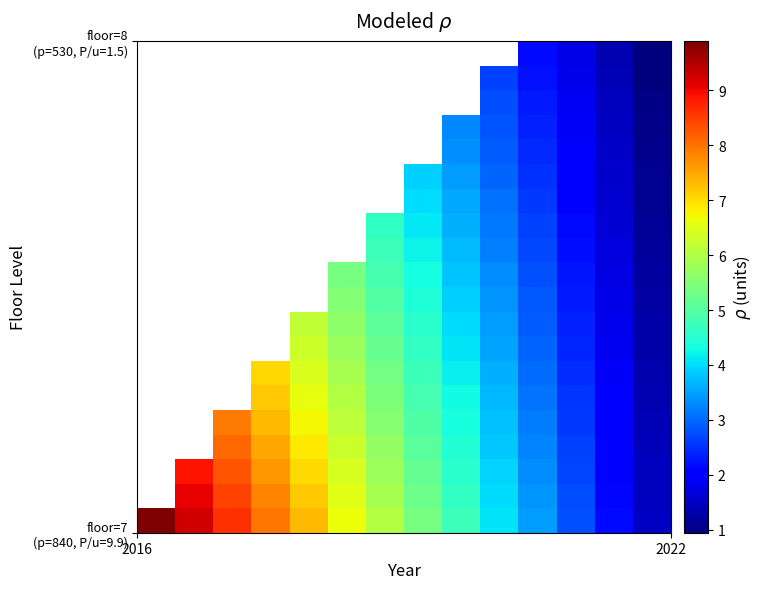

What is the smallest value displayed?

0.9